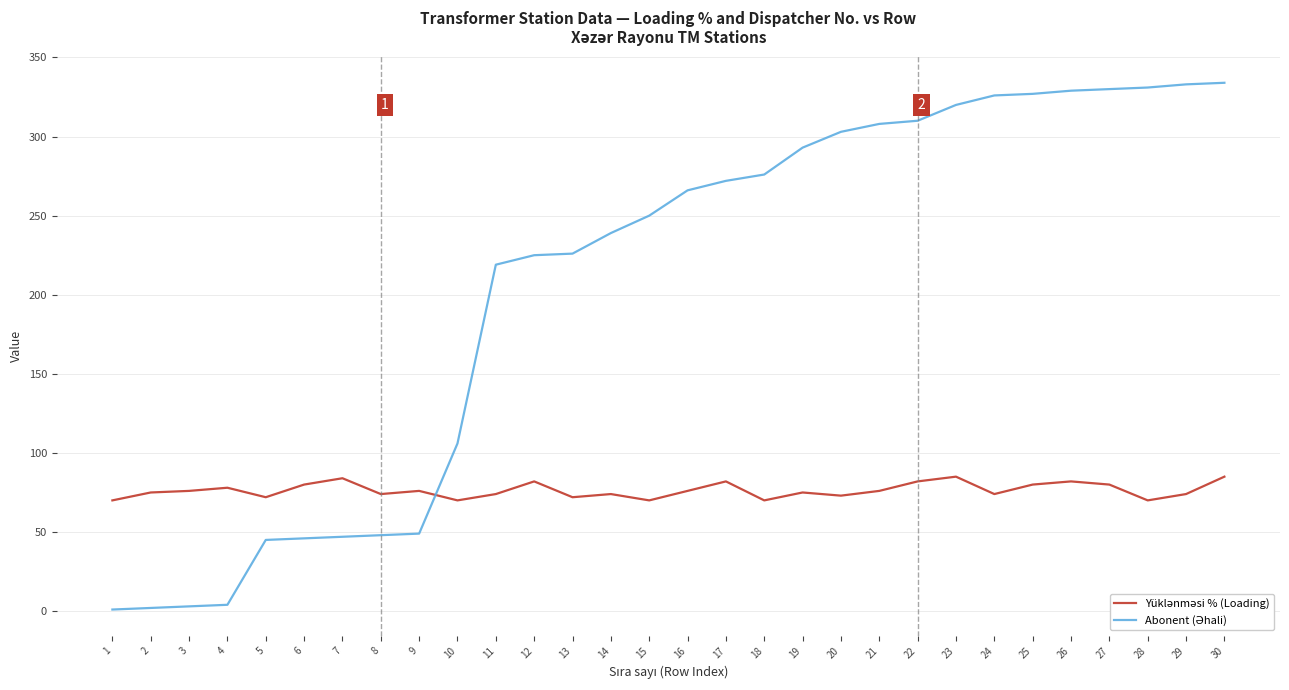

What is the maximum value shown in the chart?

334